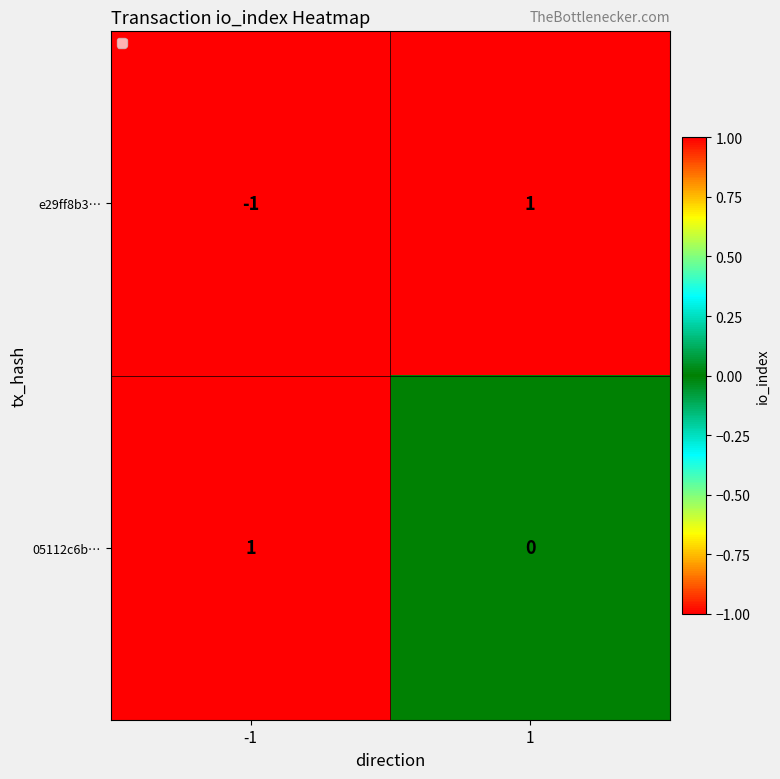

At -1, list the series in order from smallest to largest.

e29ff8b3…, 05112c6b…